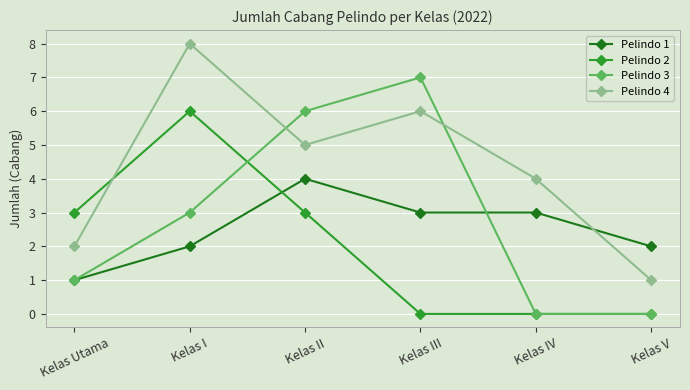

Reading left to right, extract all data points from this chart.

Pelindo 1: Kelas Utama=1	Kelas I=2	Kelas II=4	Kelas III=3	Kelas IV=3	Kelas V=2
Pelindo 2: Kelas Utama=3	Kelas I=6	Kelas II=3	Kelas III=0	Kelas IV=0	Kelas V=0
Pelindo 3: Kelas Utama=1	Kelas I=3	Kelas II=6	Kelas III=7	Kelas IV=0	Kelas V=0
Pelindo 4: Kelas Utama=2	Kelas I=8	Kelas II=5	Kelas III=6	Kelas IV=4	Kelas V=1